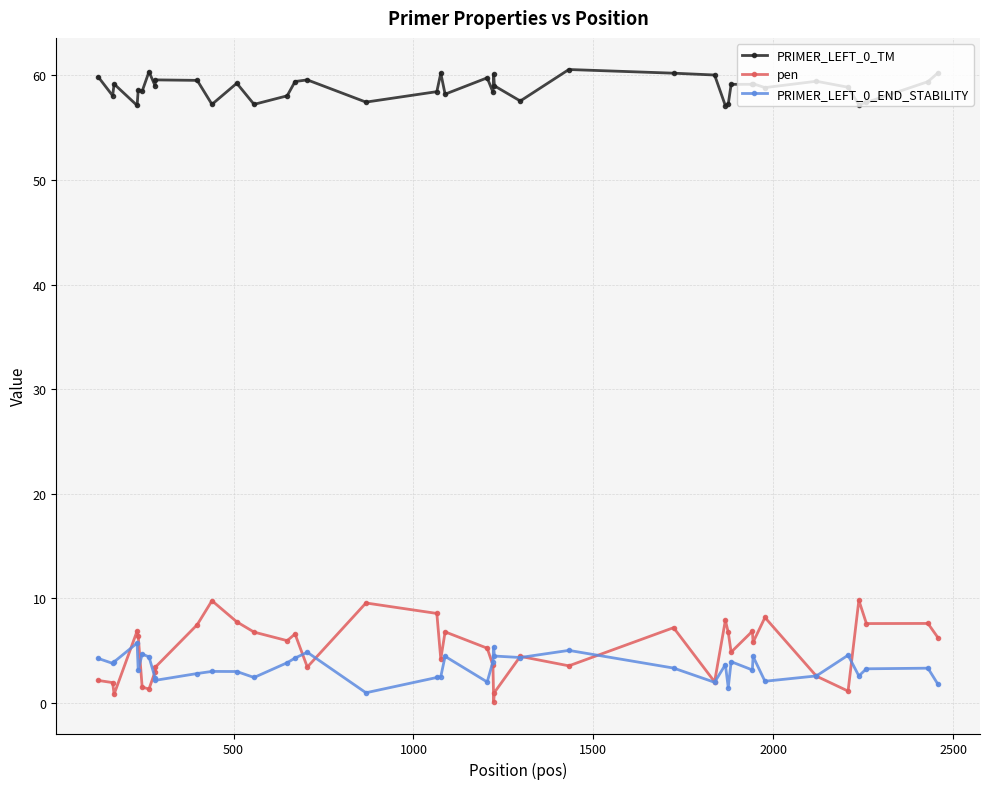

True or false: PRIMER_LEFT_0_TM and pen cross at least once.

False